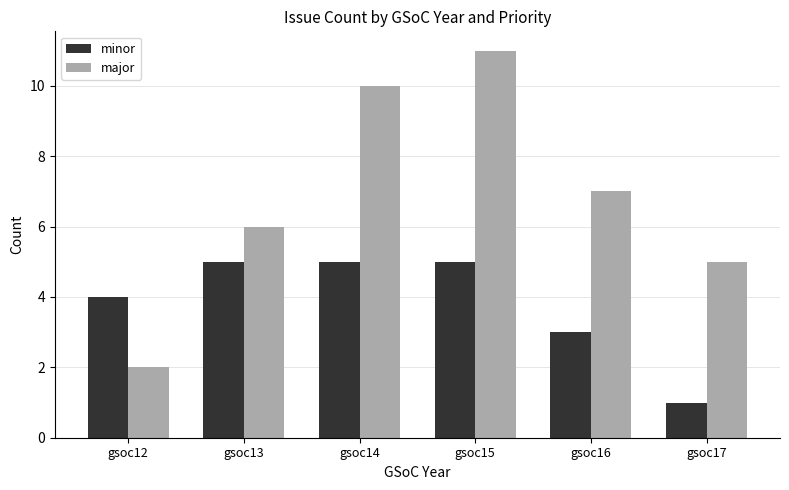

Reading left to right, extract all data points from this chart.

minor: gsoc12=4	gsoc13=5	gsoc14=5	gsoc15=5	gsoc16=3	gsoc17=1
major: gsoc12=2	gsoc13=6	gsoc14=10	gsoc15=11	gsoc16=7	gsoc17=5